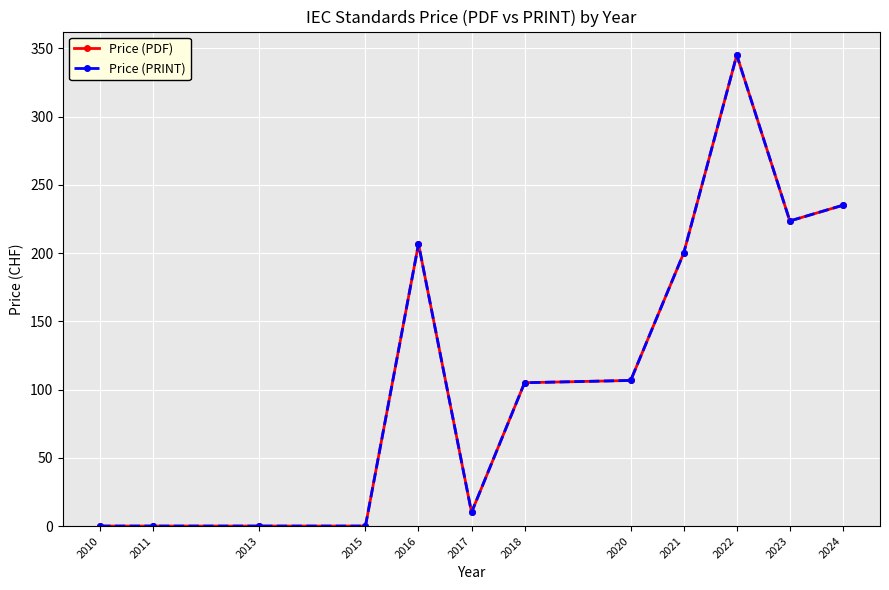

Which series changed the most between 2015 and 2016?

Price (PDF)